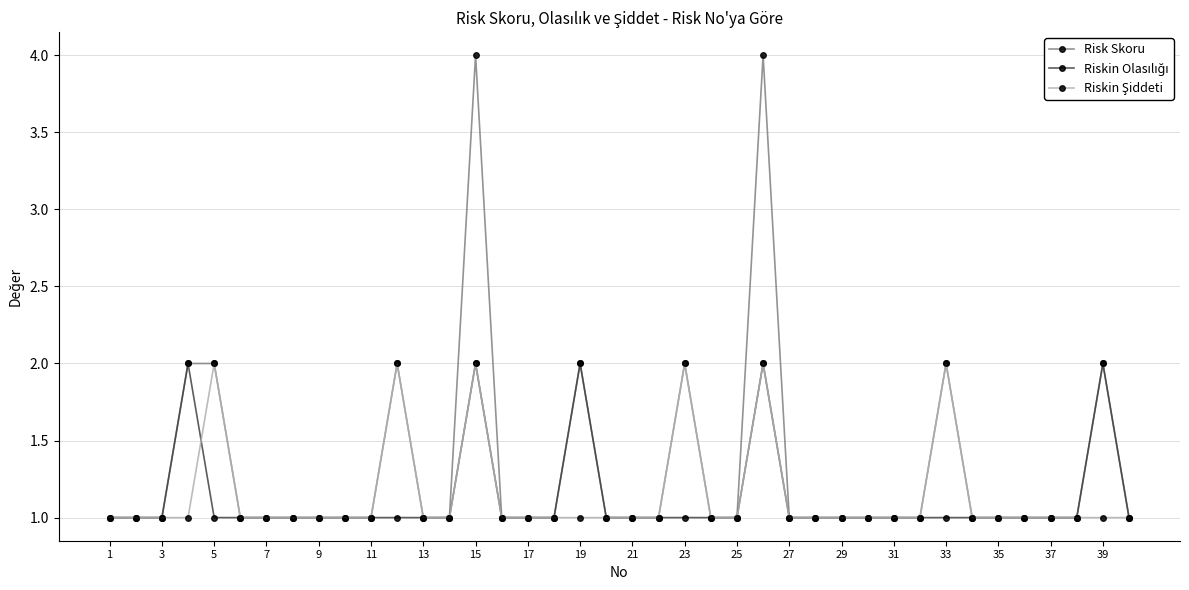

How many series are shown in this chart?

3